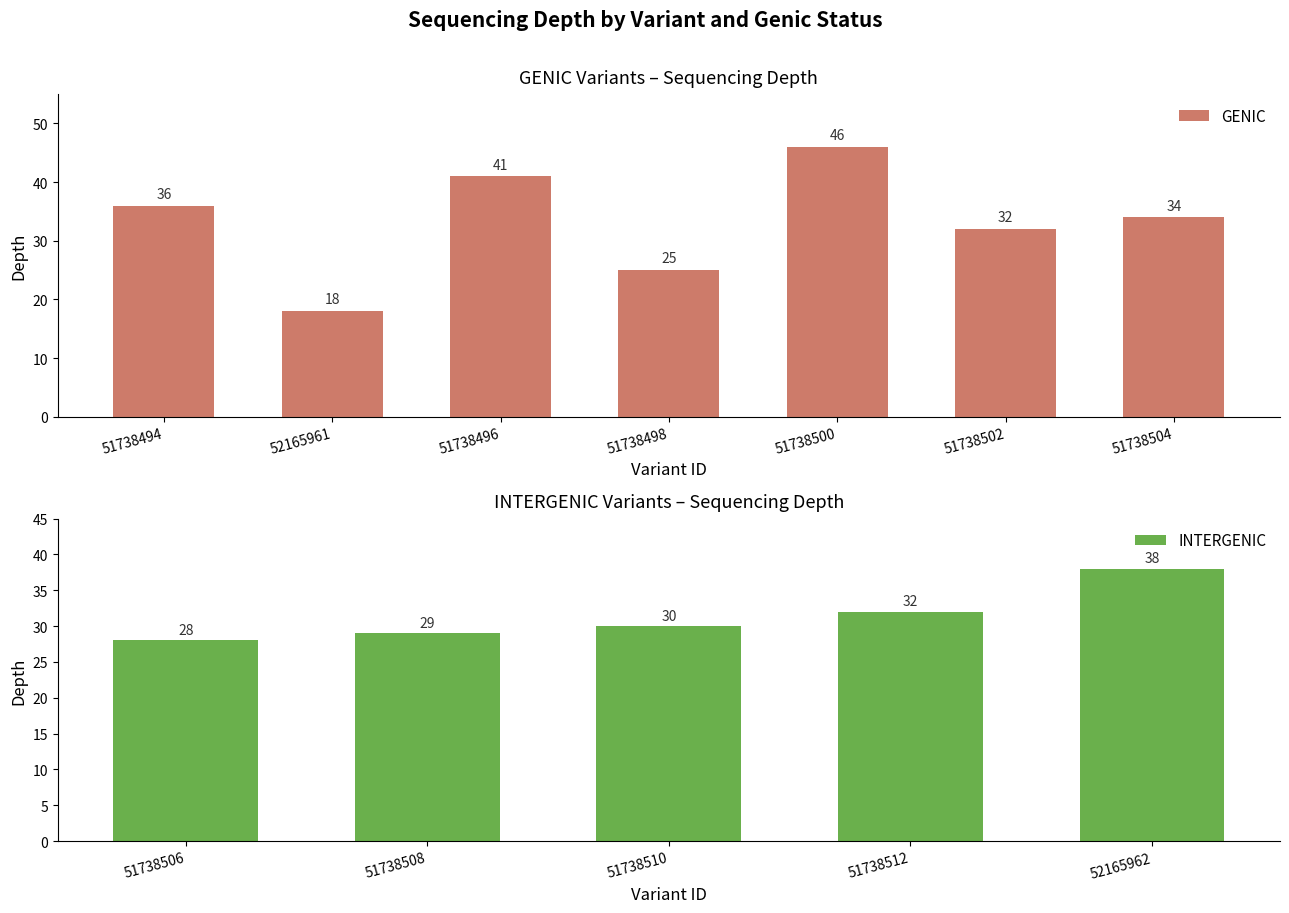

The value of GENIC at 51738500 is 46. True or false?

True